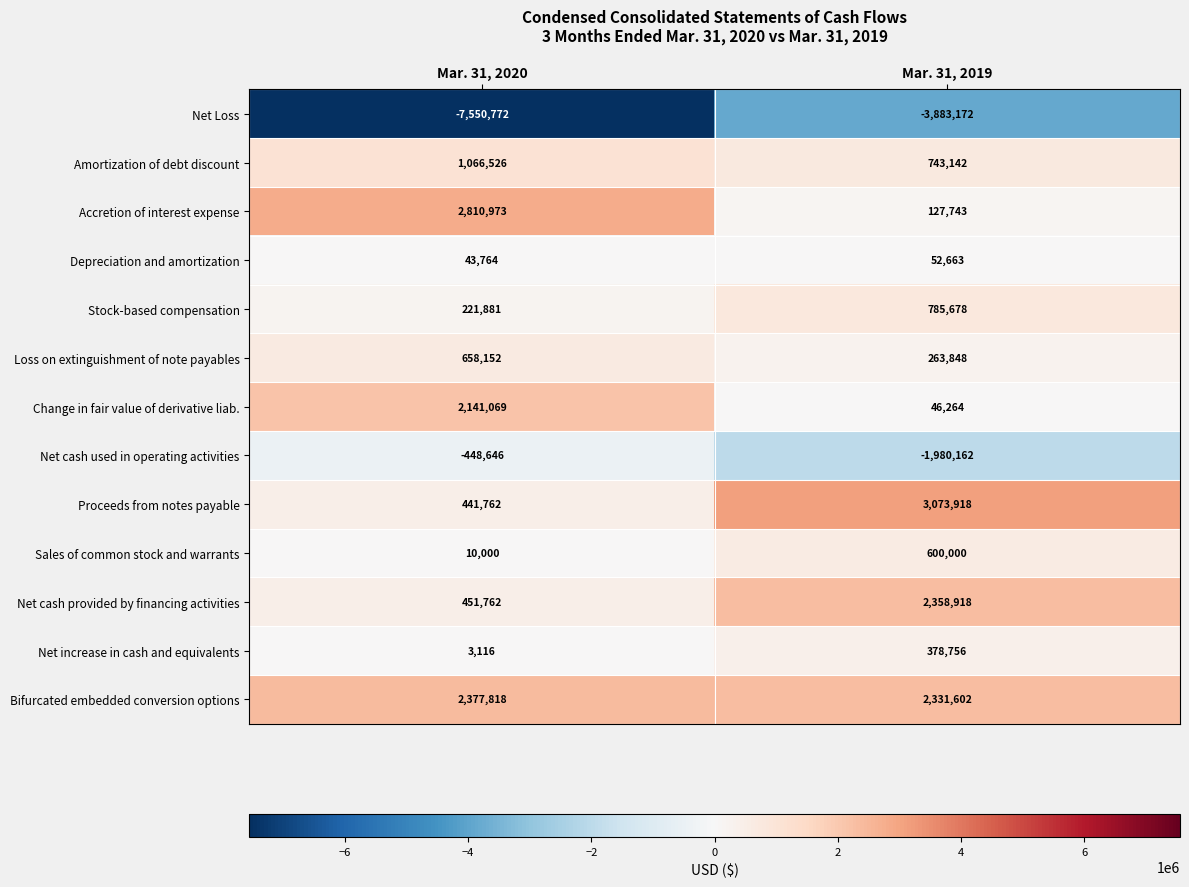

What is the spread (max minus min) of values at Mar. 31, 2020?

10361745